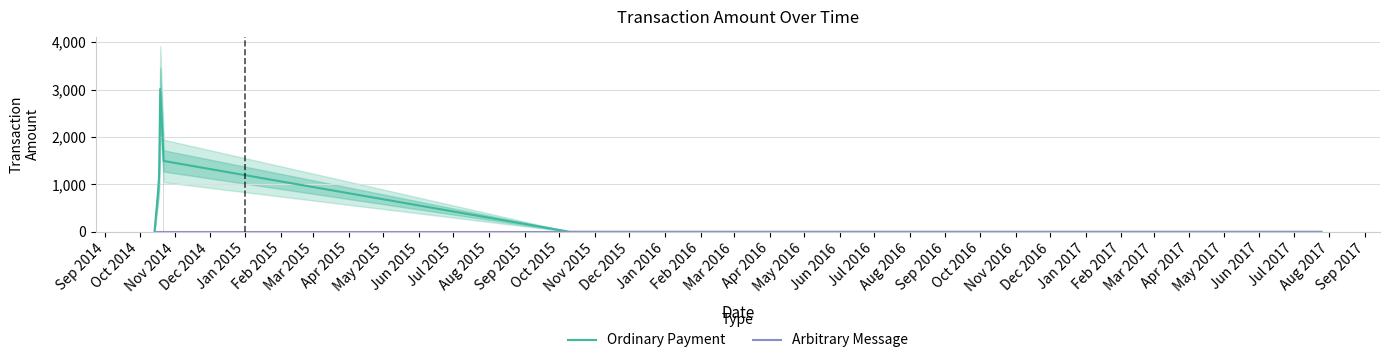

How many positive values does the Ordinary Payment series have?

5